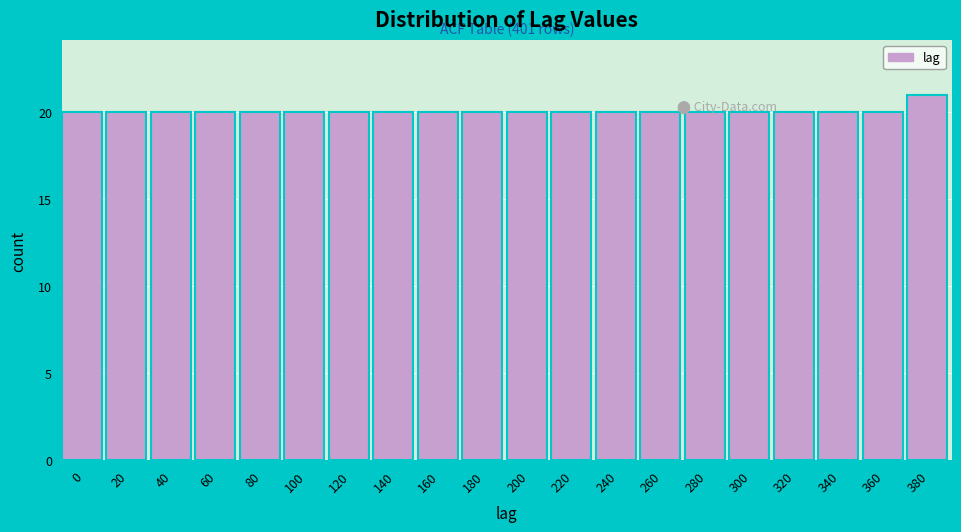

Reading right to left, extract all data points from this chart.

380=21	360=20	340=20	320=20	300=20	280=20	260=20	240=20	220=20	200=20	180=20	160=20	140=20	120=20	100=20	80=20	60=20	40=20	20=20	0=20